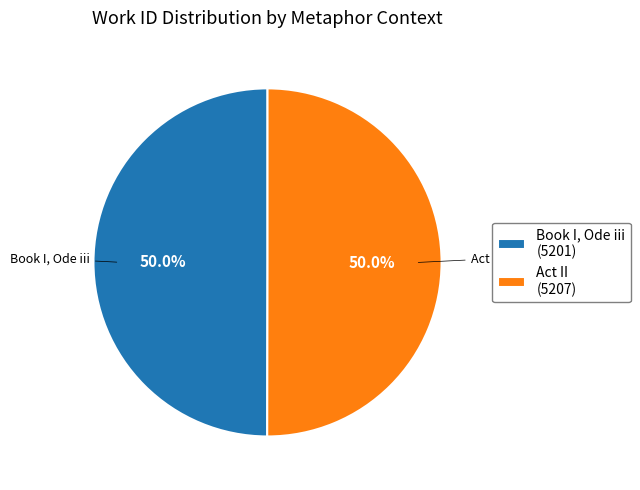

To the nearest percent, what is the average slice percentage?

50%